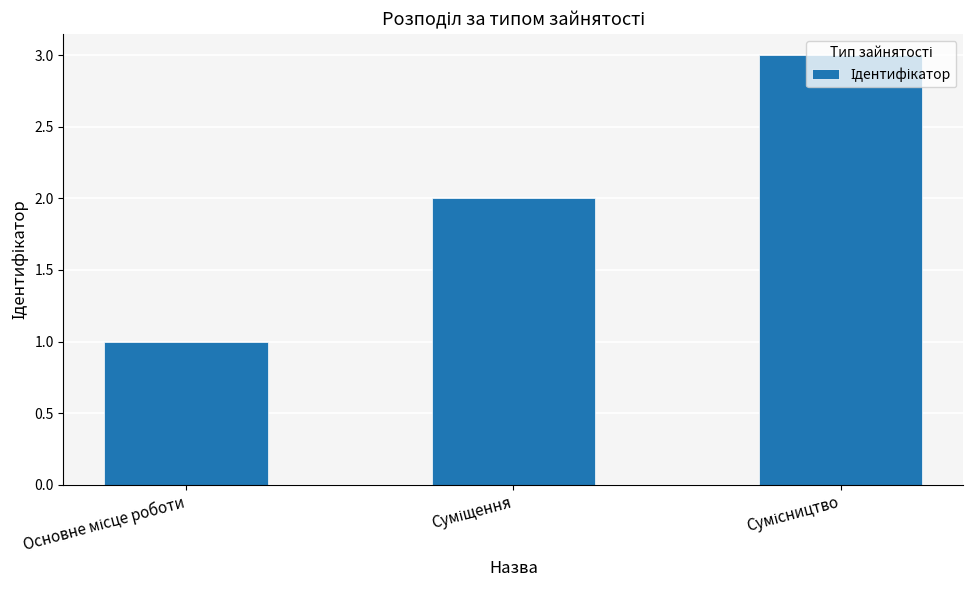

What is the maximum value shown in the chart?

3